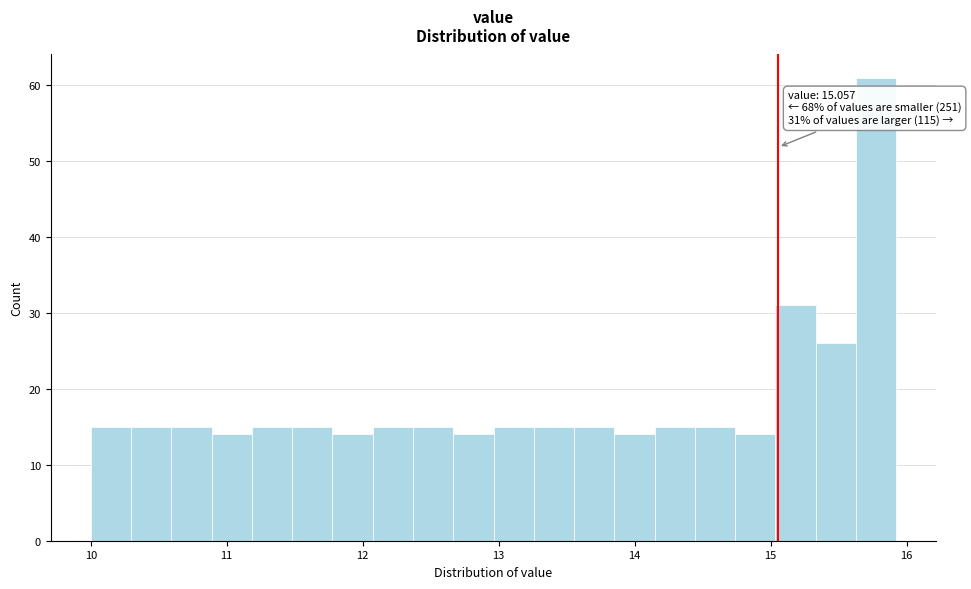

Read against the x-axis, roughly where is the centre of the tallest bar?

15.8